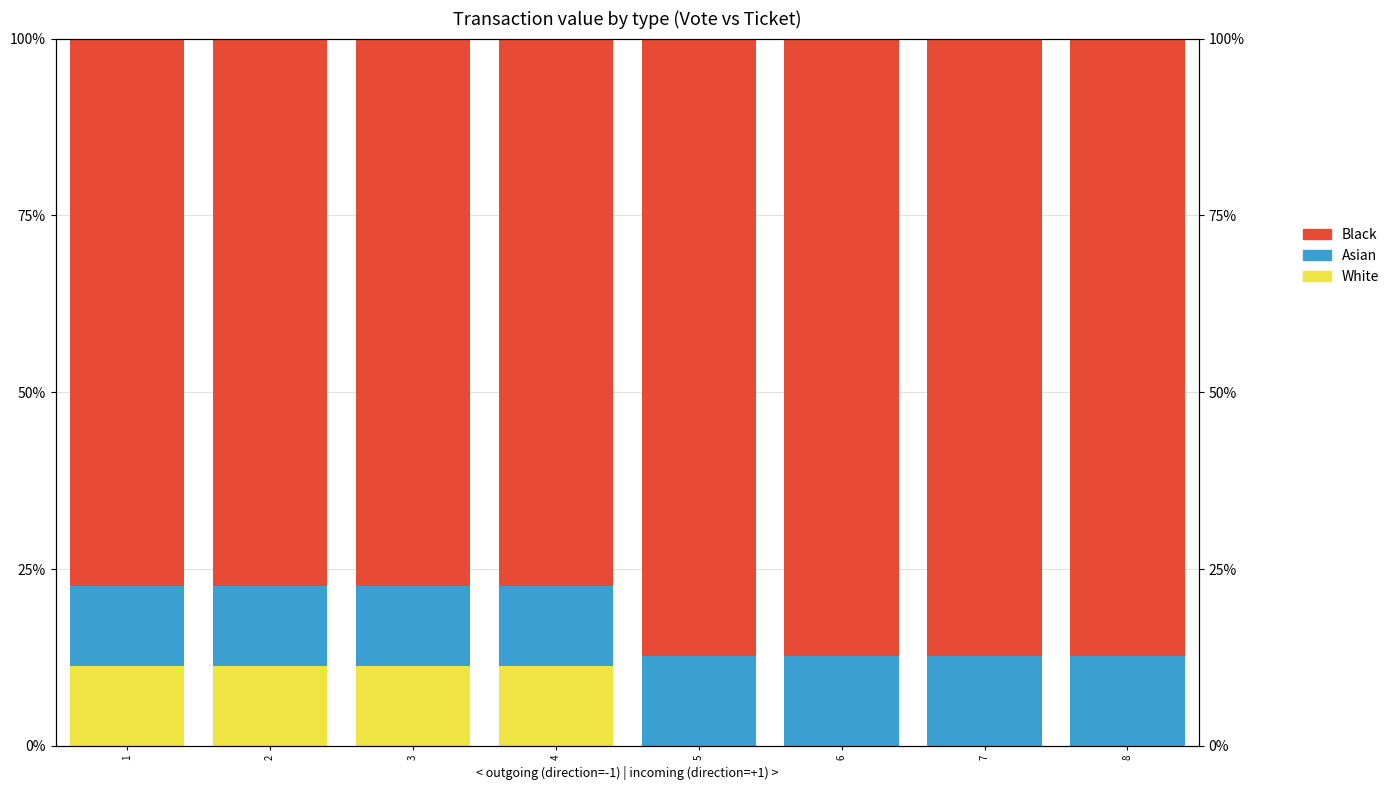

What is the difference between the White values at 2 and 6?

11.3